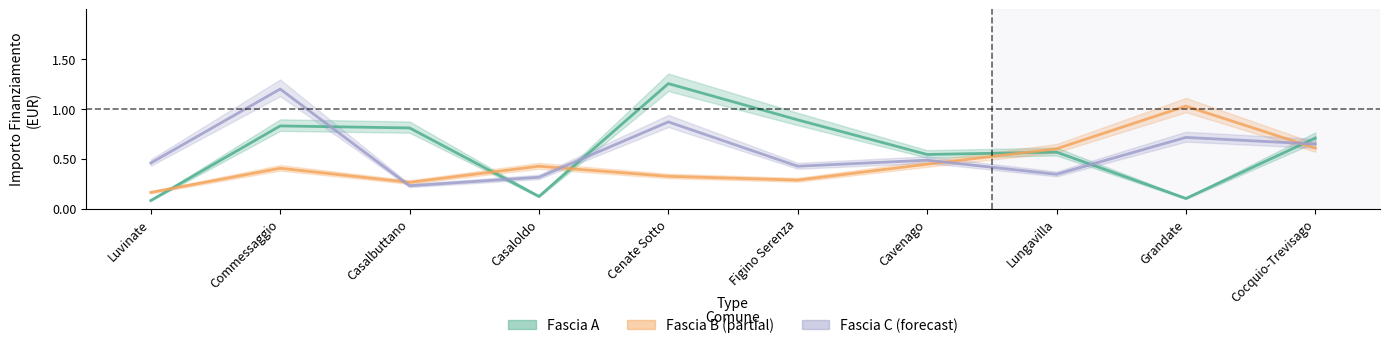

Between Casalbuttano and Cavenago, which series saw the biggest shift?

Fascia A